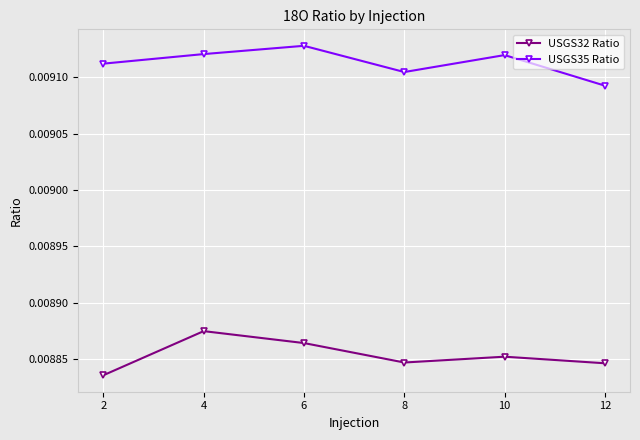

Which series changed the most between 2 and 6?

USGS32 Ratio